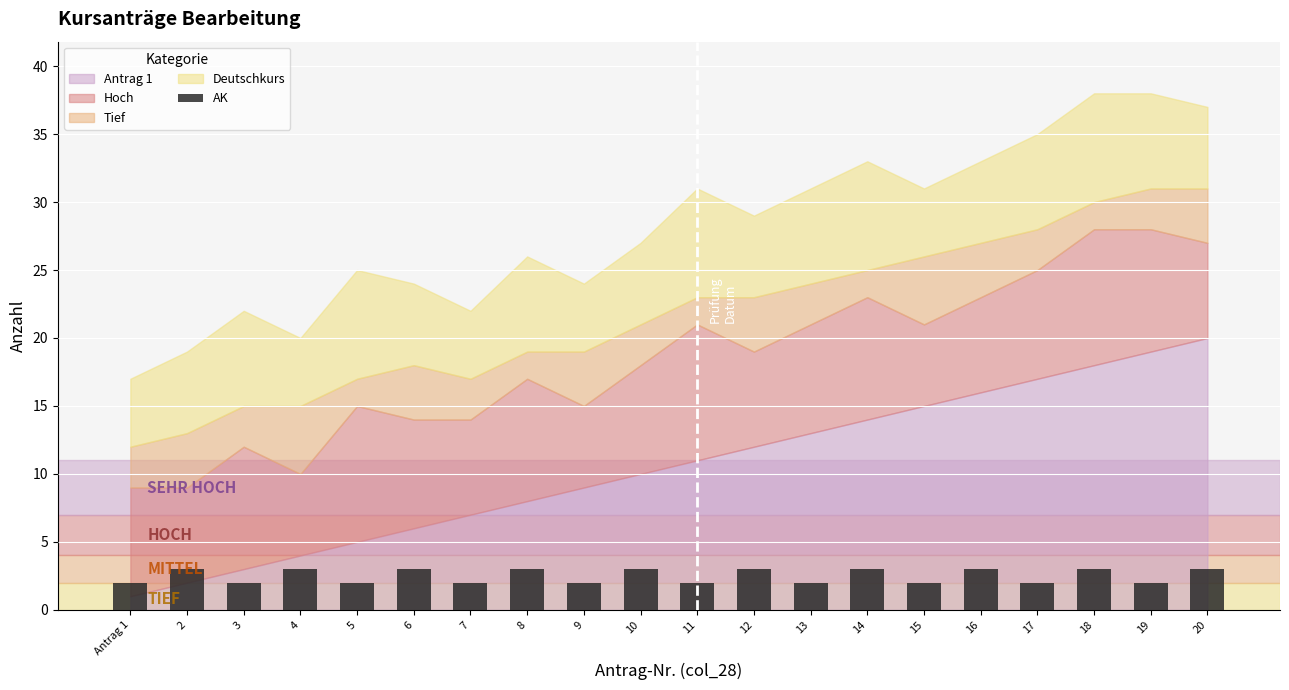

What value does the data have at 5?

2